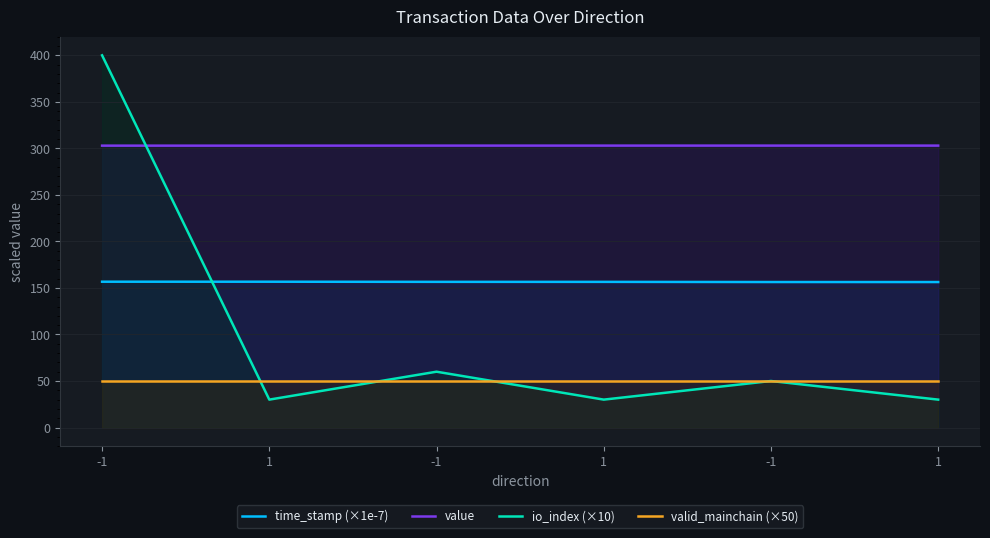

Which series has the largest total across all categories?

value